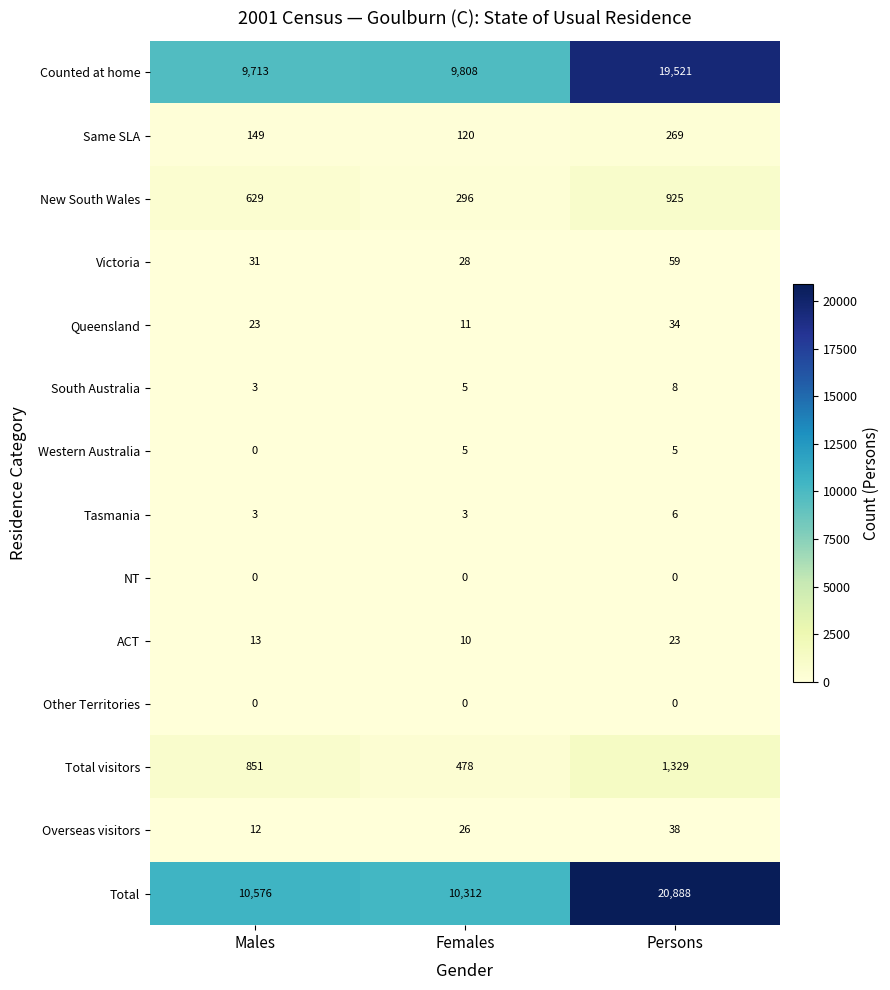

List the labels in order of Total visitors value, largest first.

Persons, Males, Females